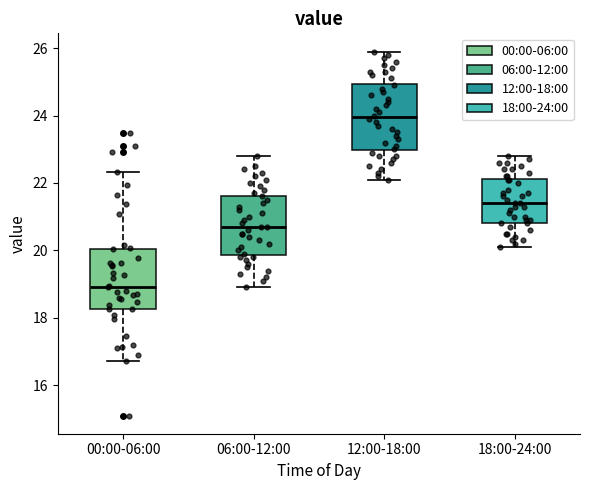

Reading left to right, read every box against the y-axis: the position of its median line, the range the box covers, and the ends of its whiskers. The values are not printed on the chart, so give them approximately, as read against the axis.

00:00-06:00: median 19.0, box 18.2 to 20.0, whiskers 16.8 to 22.4
06:00-12:00: median 20.8, box 19.8 to 21.6, whiskers 19.0 to 22.8
12:00-18:00: median 24.0, box 23.0 to 25.0, whiskers 22.2 to 26.0
18:00-24:00: median 21.4, box 20.8 to 22.2, whiskers 20.2 to 22.8